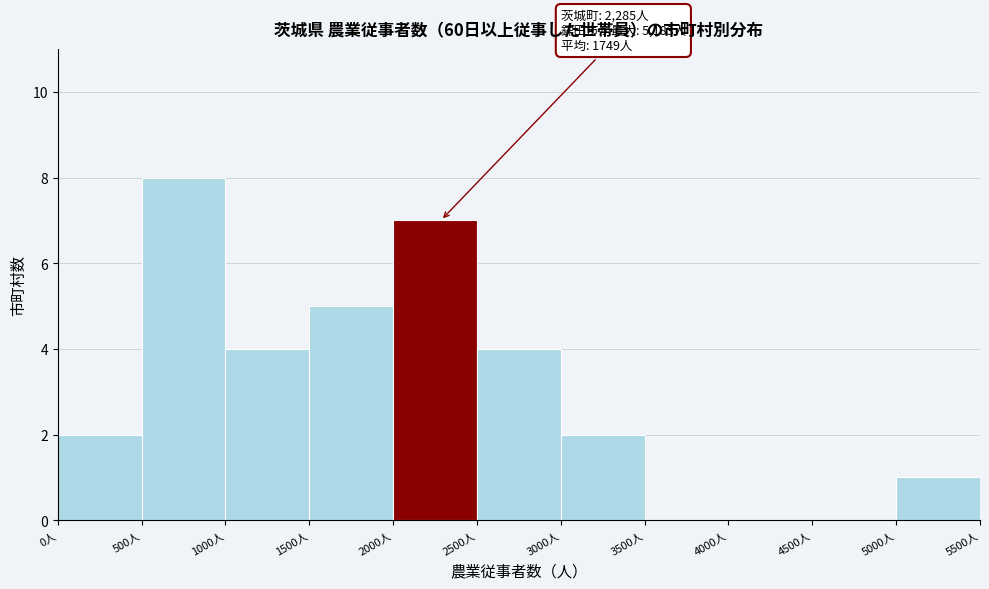

Over which range of the x-axis is the bar tallest?

500 to 1000